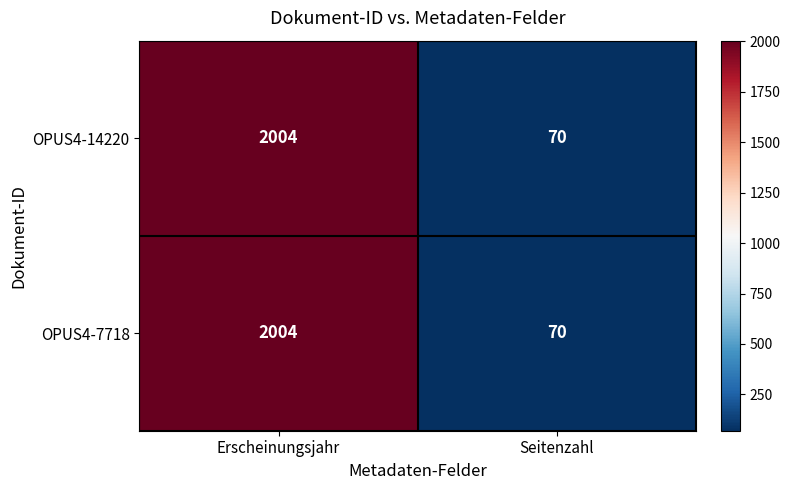

At which category does the chart reach its peak across all series?

Erscheinungsjahr